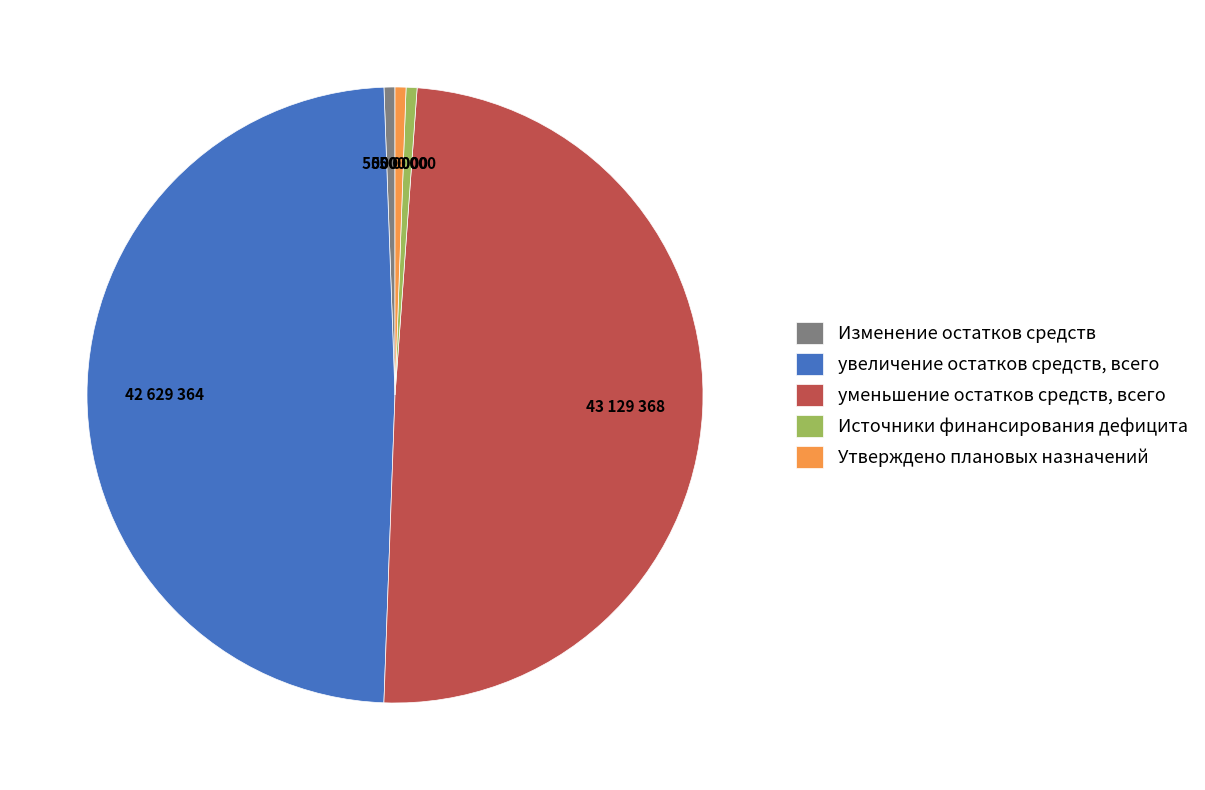

Is there any slice that represents more than half of the pie?

No